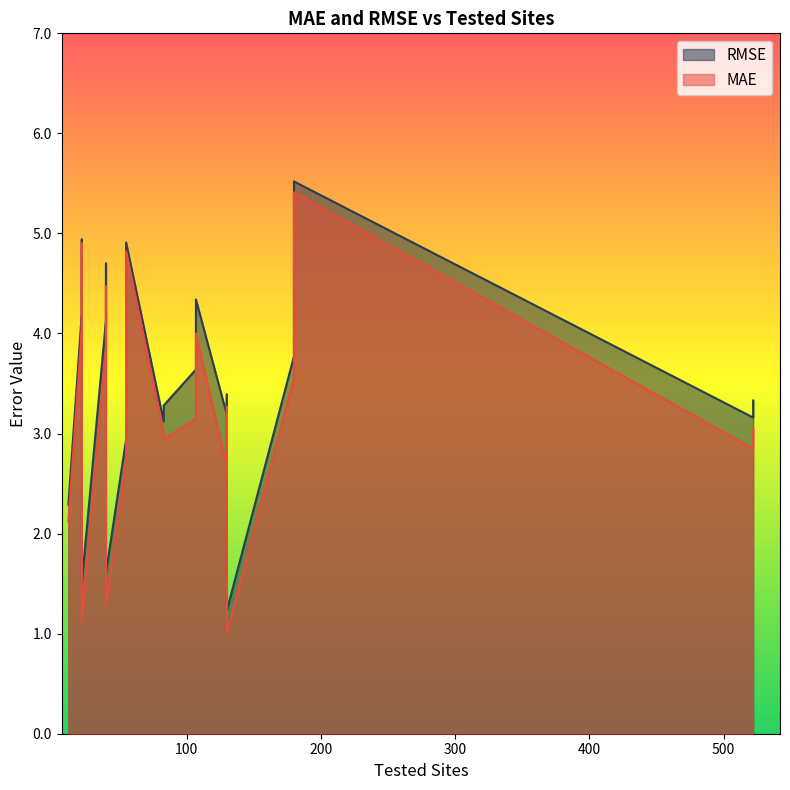

What is the label of the 11th point from the right?

22